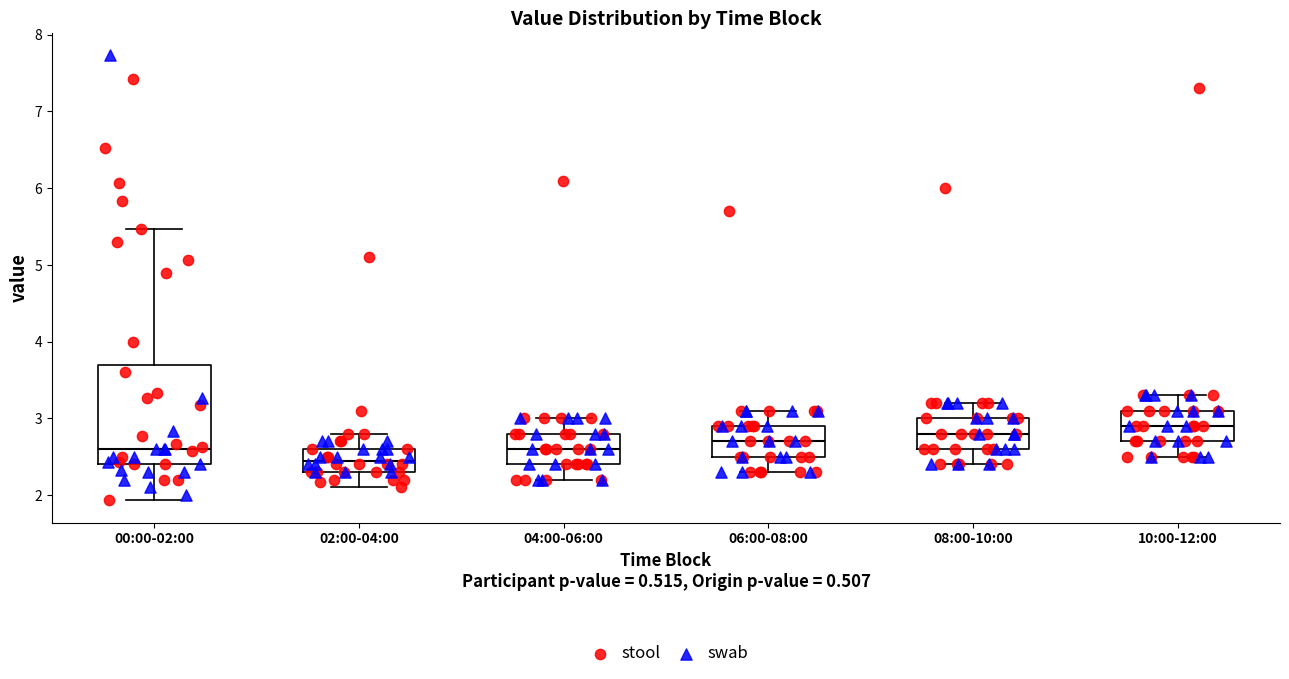

Reading left to right, read every box against the y-axis: the position of its median line, the range the box covers, and the ends of its whiskers. The values are not printed on the chart, so give them approximately, as read against the axis.

00:00-02:00: median 2.6, box 2.4 to 3.7, whiskers 1.9 to 5.5
02:00-04:00: median 2.5, box 2.3 to 2.6, whiskers 2.1 to 2.8
04:00-06:00: median 2.6, box 2.4 to 2.8, whiskers 2.2 to 3.0
06:00-08:00: median 2.7, box 2.5 to 2.9, whiskers 2.3 to 3.1
08:00-10:00: median 2.8, box 2.6 to 3.0, whiskers 2.4 to 3.2
10:00-12:00: median 2.9, box 2.7 to 3.1, whiskers 2.5 to 3.3